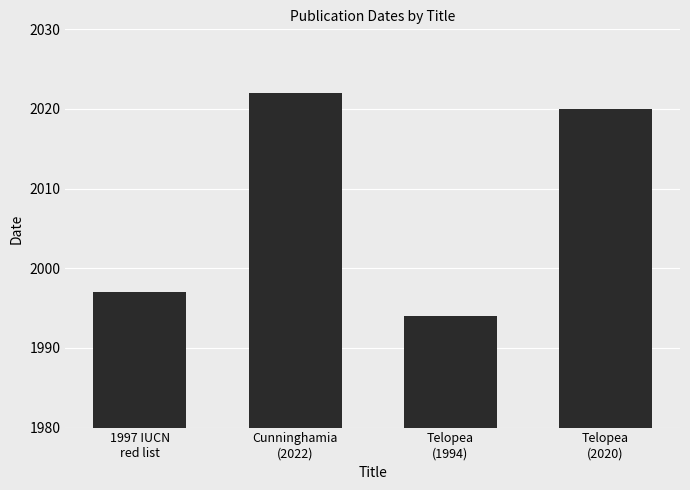

How many values are below 2020?

2